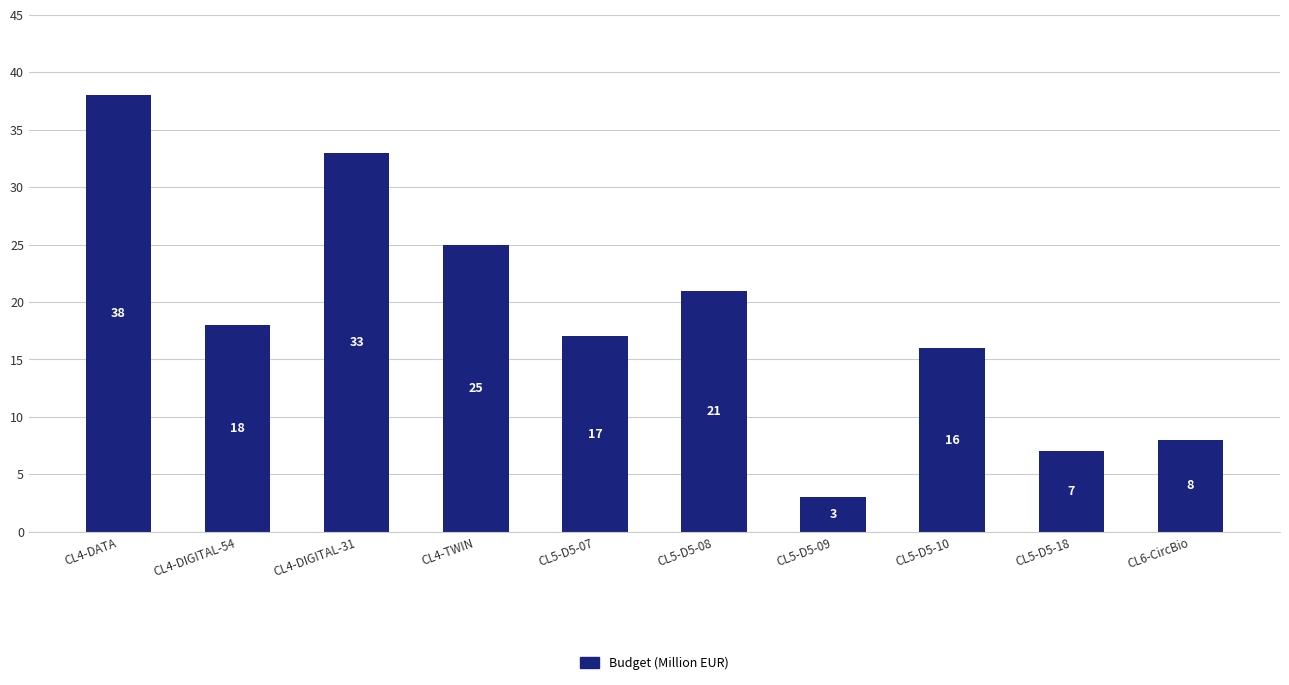

How many data points are less than 18?

5